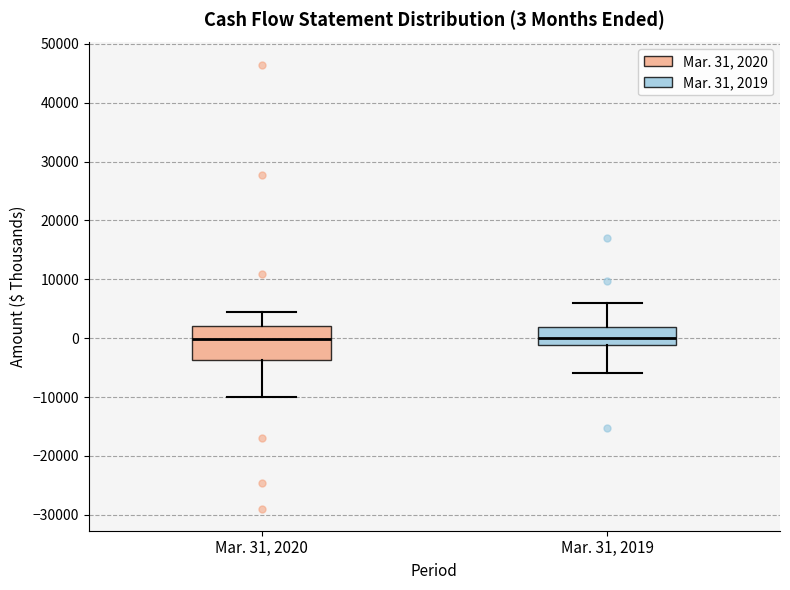

Comparing the boxes themselves (not the whiskers), which one is the tallest?

Mar. 31, 2020